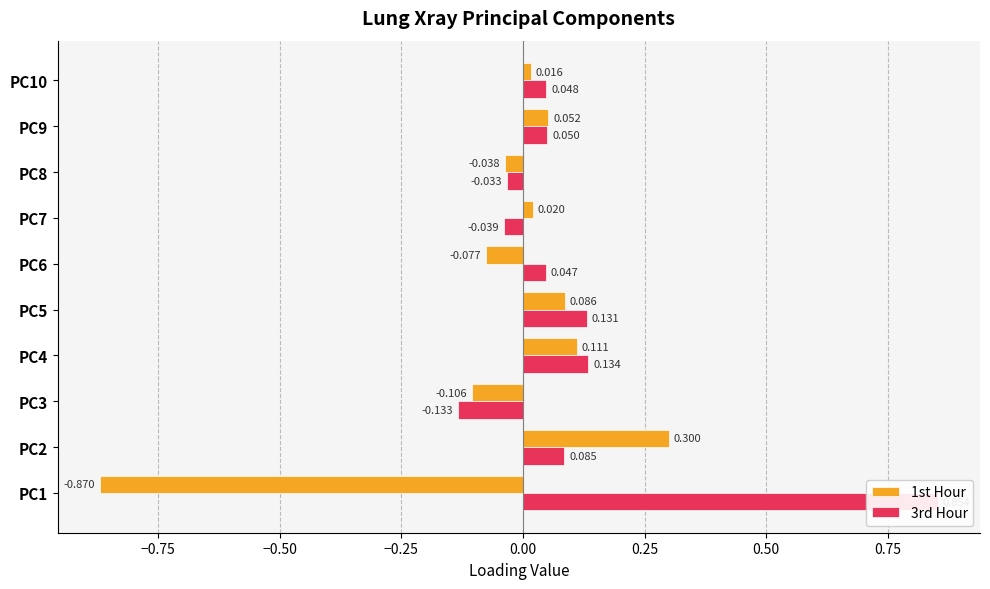

Which series has the widest spread of values?

1st Hour